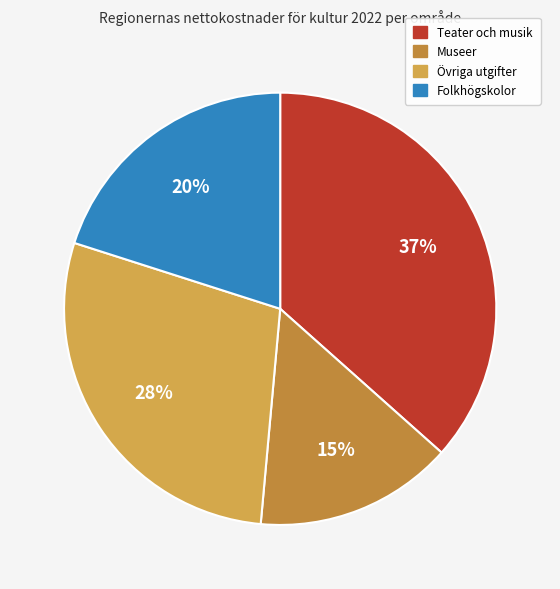

To the nearest percent, what percentage of the pie is Folkhögskolor?

20%